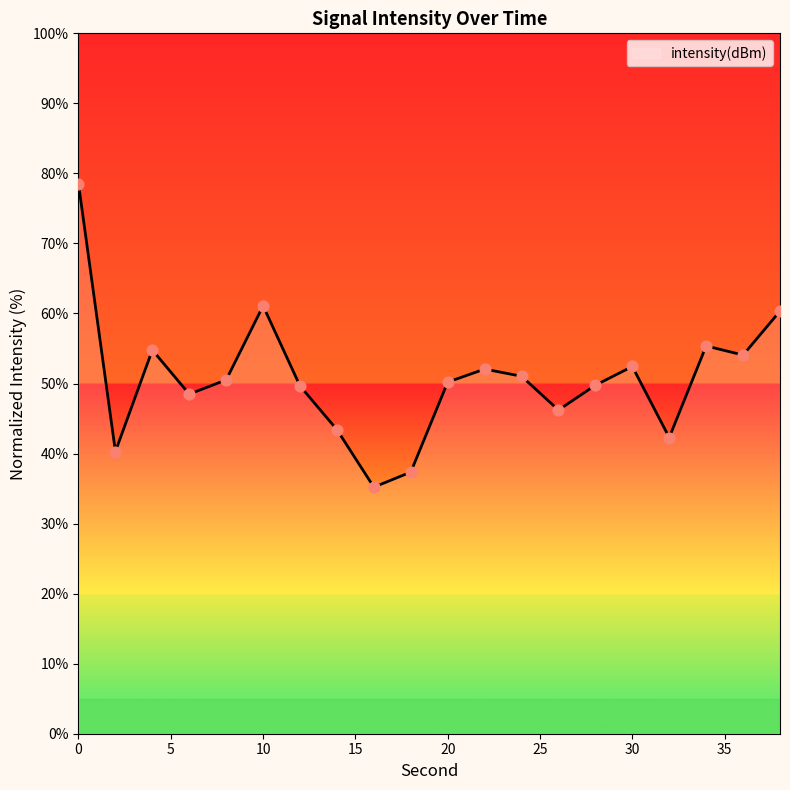

What is the minimum value shown in the chart?

35.2